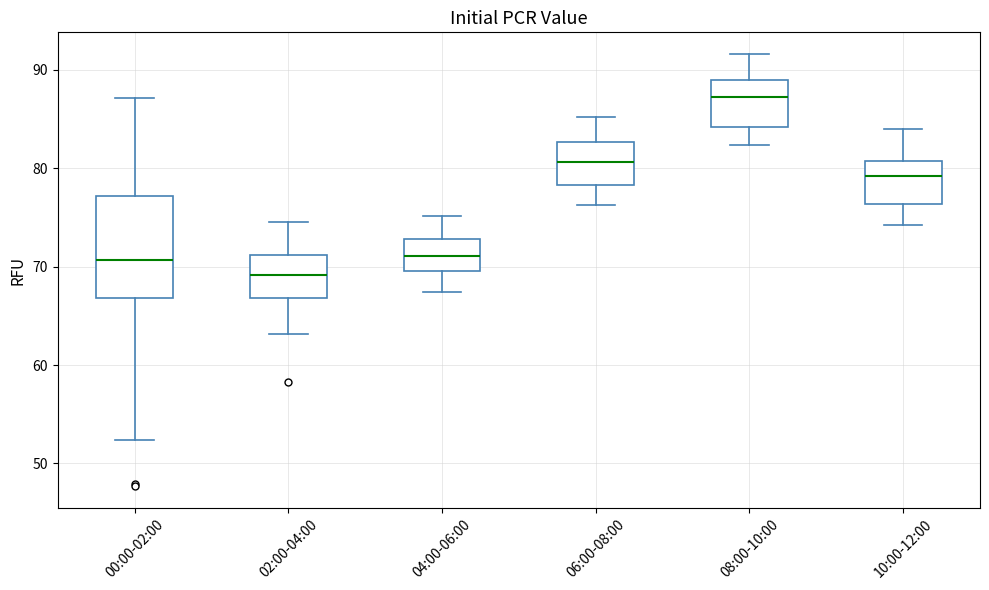

Reading left to right, read every box against the y-axis: the position of its median line, the range the box covers, and the ends of its whiskers. The values are not printed on the chart, so give them approximately, as read against the axis.

00:00-02:00: median 71, box 67 to 77, whiskers 52 to 87
02:00-04:00: median 69, box 67 to 71, whiskers 63 to 75
04:00-06:00: median 71, box 70 to 73, whiskers 67 to 75
06:00-08:00: median 81, box 78 to 83, whiskers 76 to 85
08:00-10:00: median 87, box 84 to 89, whiskers 82 to 92
10:00-12:00: median 79, box 76 to 81, whiskers 74 to 84